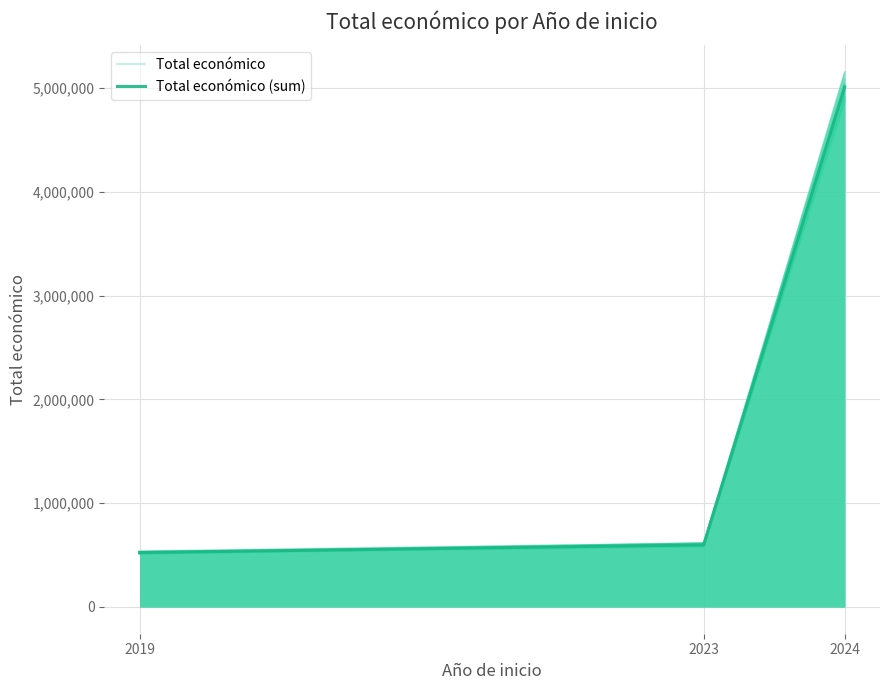

How many lines are shown in the chart?

2